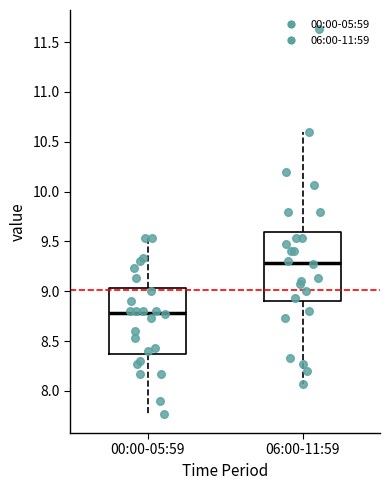

Reading left to right, read every box against the y-axis: the position of its median line, the range the box covers, and the ends of its whiskers. The values are not printed on the chart, so give them approximately, as read against the axis.

00:00-05:59: median 8.80, box 8.40 to 9.05, whiskers 7.75 to 9.55
06:00-11:59: median 9.30, box 8.90 to 9.60, whiskers 8.05 to 10.60